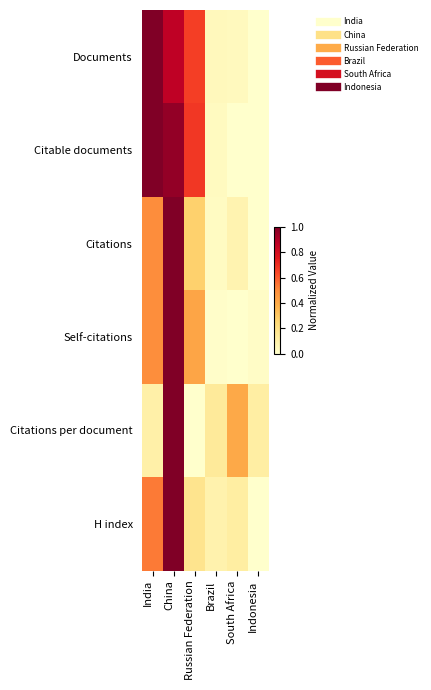

Reading left to right, extract all data points from this chart.

Documents: India=1.0	China=0.9	Russian Federation=0.7	Brazil=0.0	South Africa=0.0	Indonesia=0.0
Citable documents: India=1.0	China=1.0	Russian Federation=0.7	Brazil=0.0	South Africa=0.0	Indonesia=0.0
Citations: India=0.5	China=1.0	Russian Federation=0.3	Brazil=0.0	South Africa=0.1	Indonesia=0.0
Self-citations: India=0.5	China=1.0	Russian Federation=0.4	Brazil=0.0	South Africa=0.0	Indonesia=0.0
Citations per document: India=0.1	China=1.0	Russian Federation=0.0	Brazil=0.1	South Africa=0.4	Indonesia=0.1
H index: India=0.5	China=1.0	Russian Federation=0.2	Brazil=0.1	South Africa=0.1	Indonesia=0.0